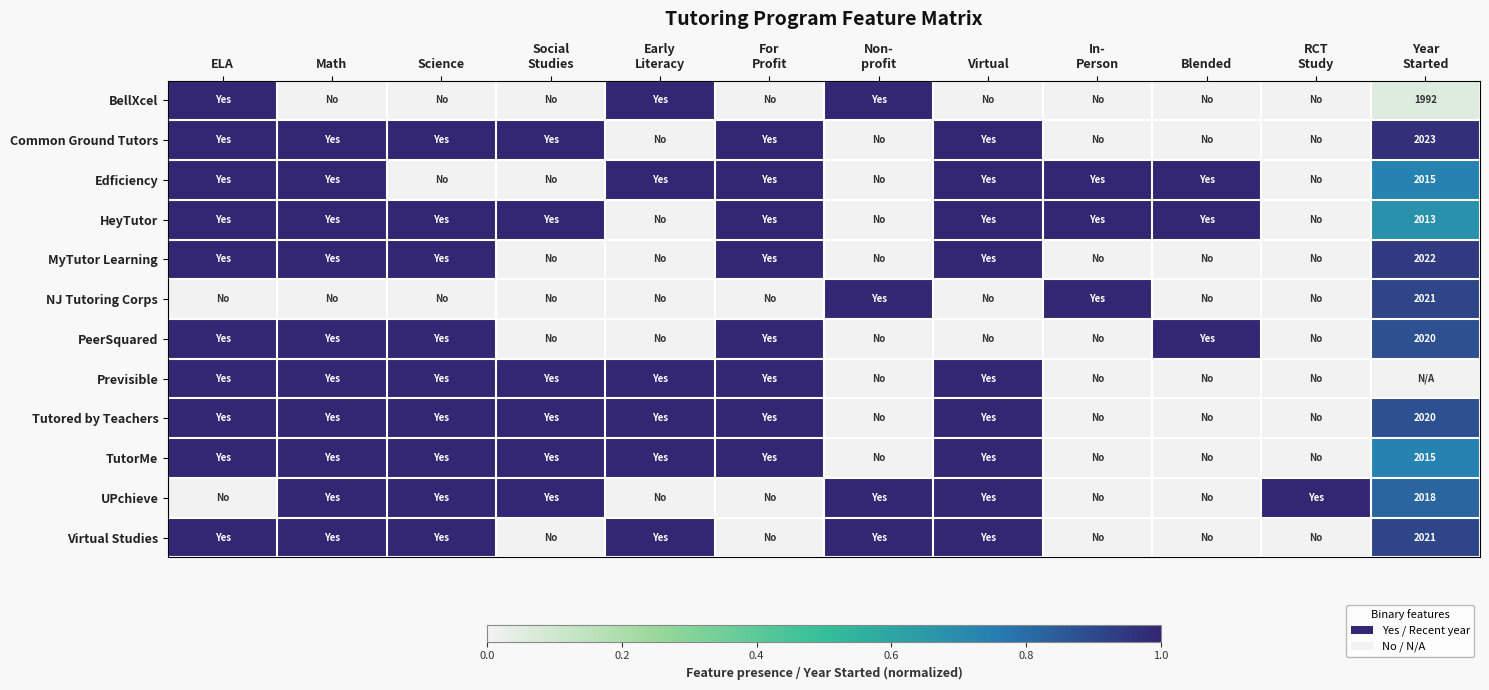

What is the average value of the BellXcel series?

0.3